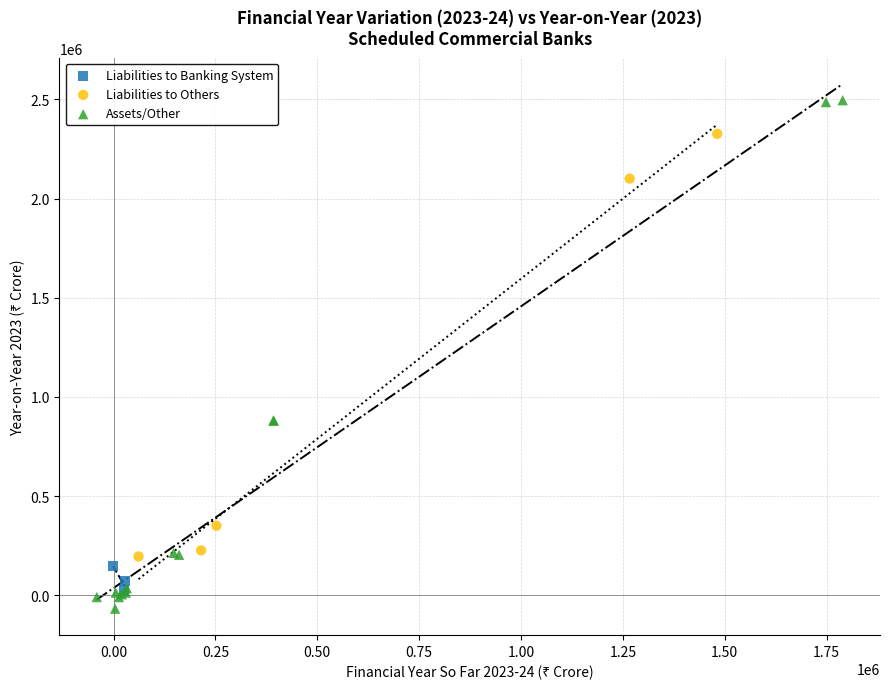

Which series reaches the maximum Y coordinate?

Assets/Other